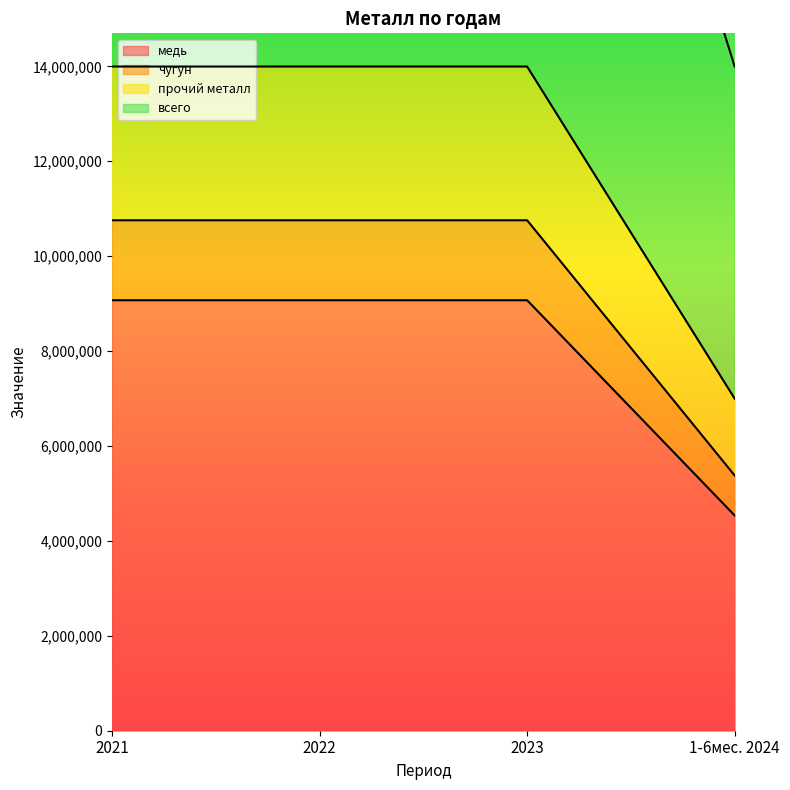

Count the number of categories in the chart.

4